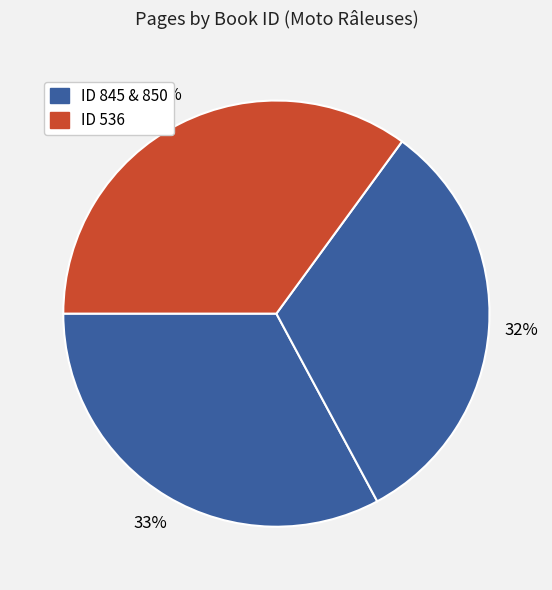

Count the number of slices in the pie.

3